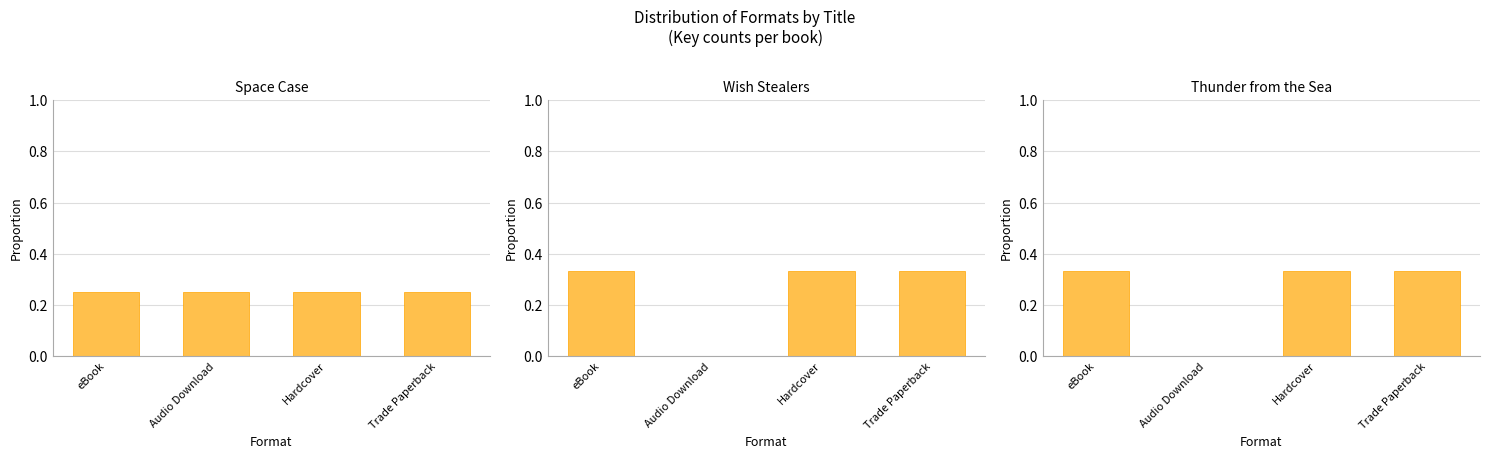

What is the total value across all series at eBook?

0.9